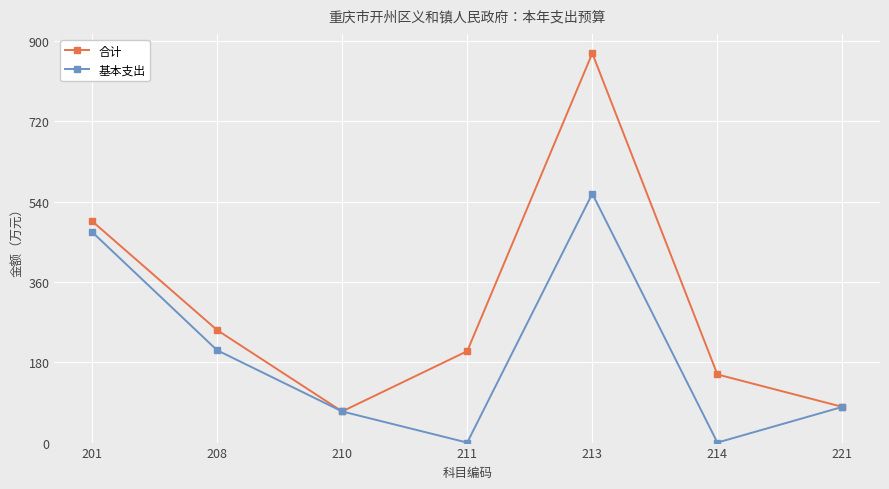

Does the chart have visible grid lines?

Yes